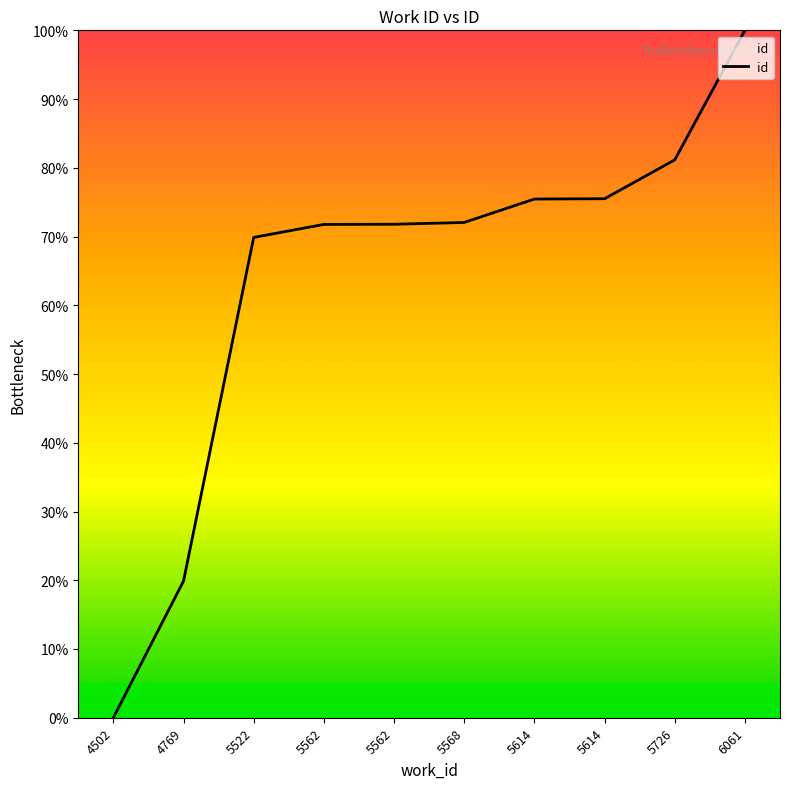

Which category has the highest value across all series?

6061